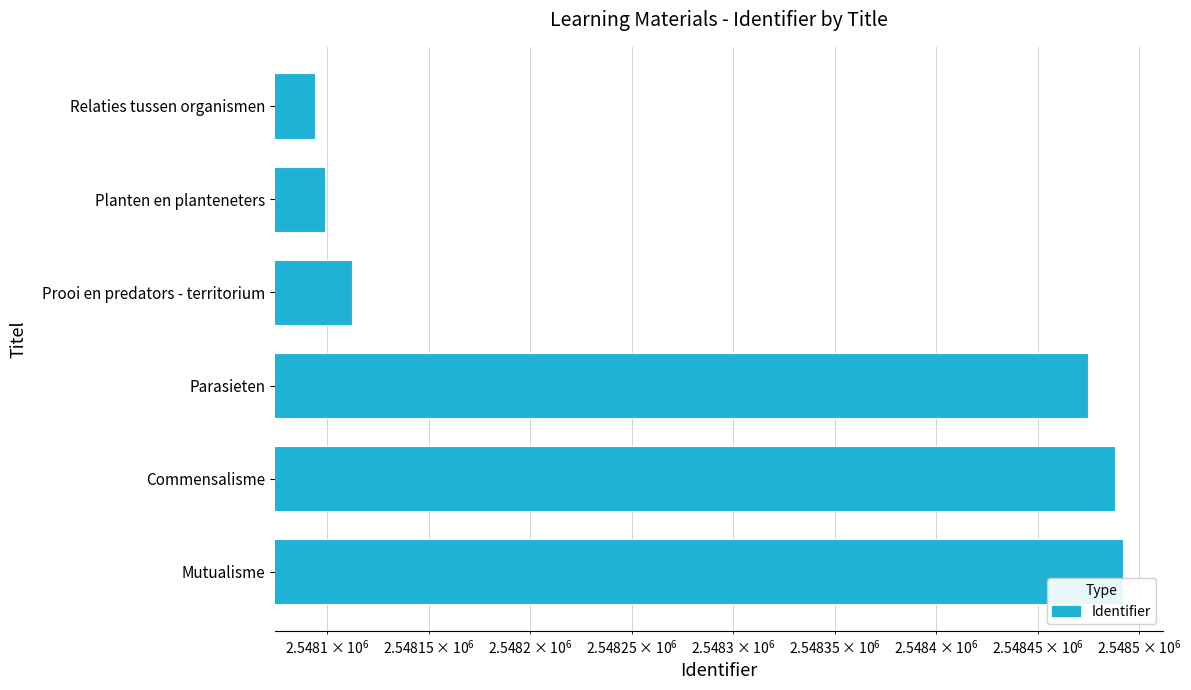

What is the maximum value shown in the chart?

2548492